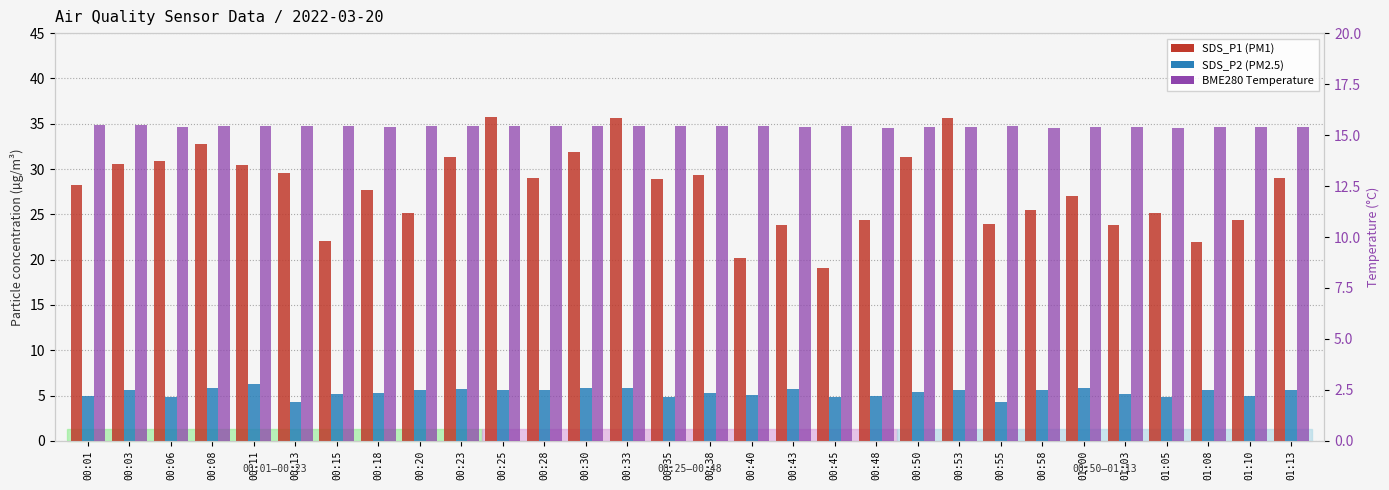

What is the sum of the BME280_temperature values at 00:38 and 00:08?

30.9